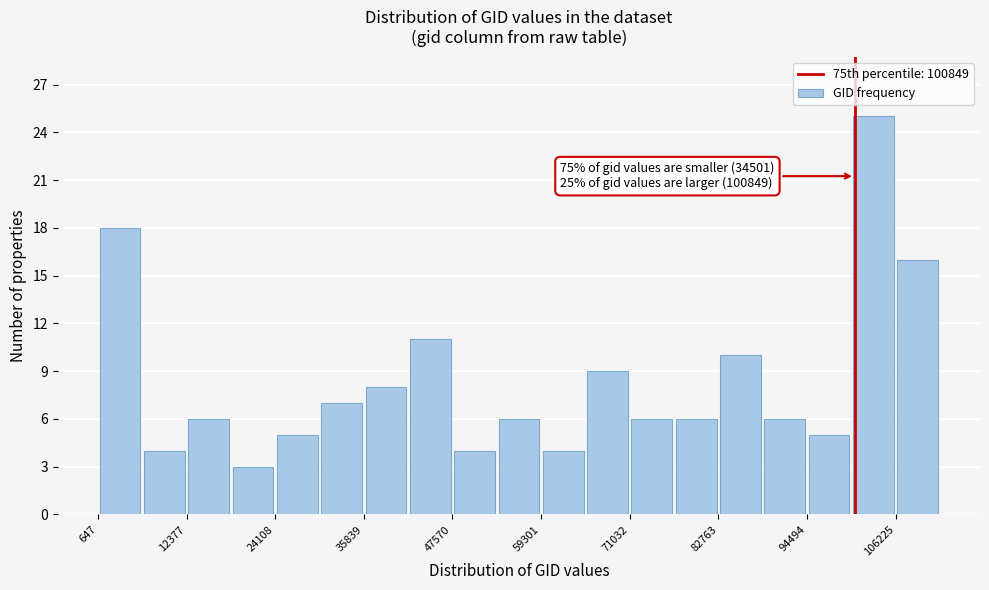

Read against the x-axis, roughly where is the centre of the tallest bar?

104000